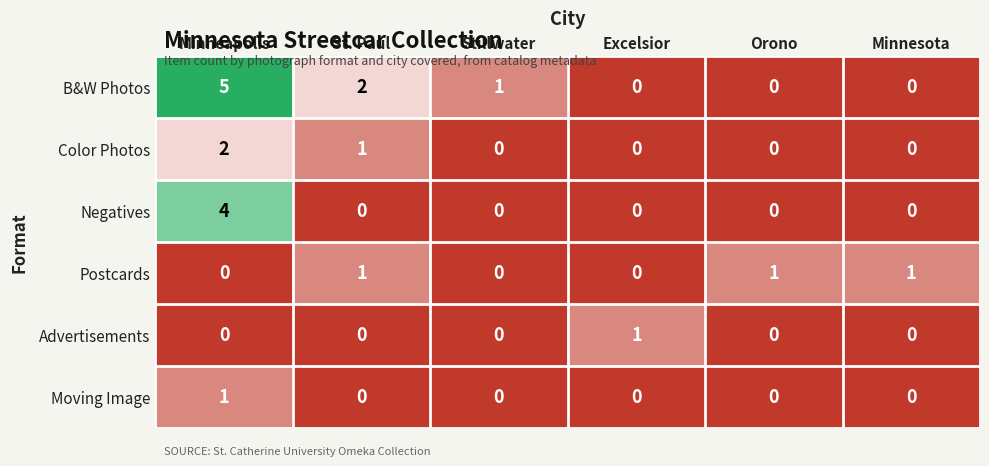

Count the Moving Image values in the range 0 to 1.

6